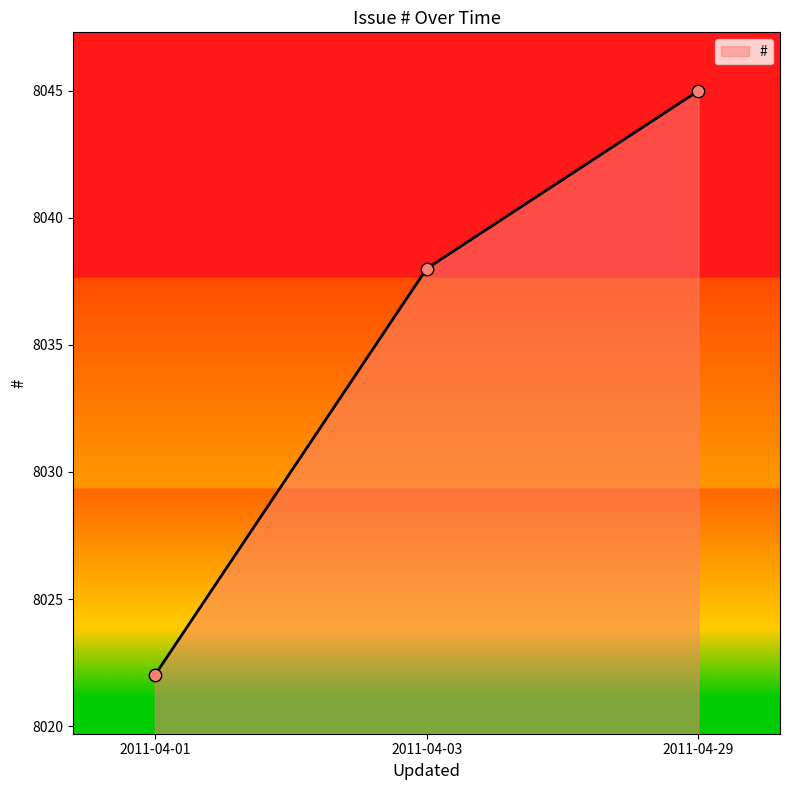

Which has a higher value, 2011-04-01 or 2011-04-03?

2011-04-03